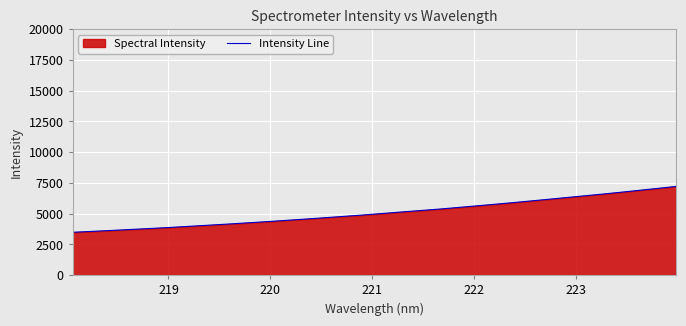

Reading left to right, transcribe all the data shown in this chart.

3485.9	3560.0	3635.4	3716.2	3795.0	3879.8	3972.8	4064.0	4157.0	4256.3	4354.8	4459.1	4565.6	4675.9	4789.2	4902.4	5027.2	5151.6	5271.6	5395.1	5532.3	5670.8	5810.1	5955.2	6104.3	6255.0	6408.2	6558.9	6717.7	6881.4	7046.4	7216.7